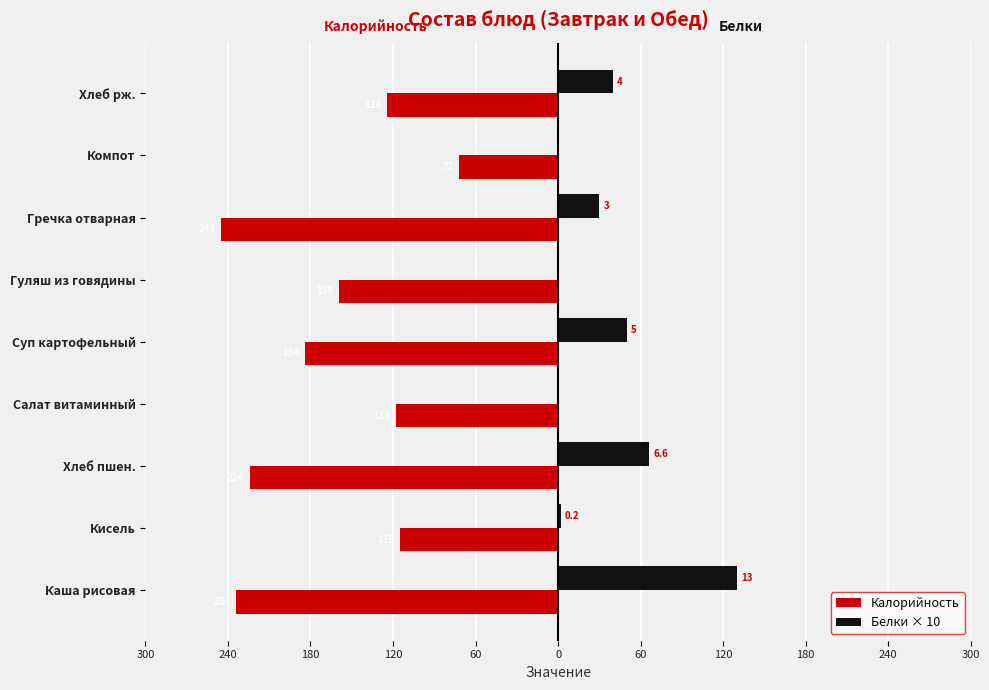

What are all the series names shown in the legend?

Калорийность, Белки × 10